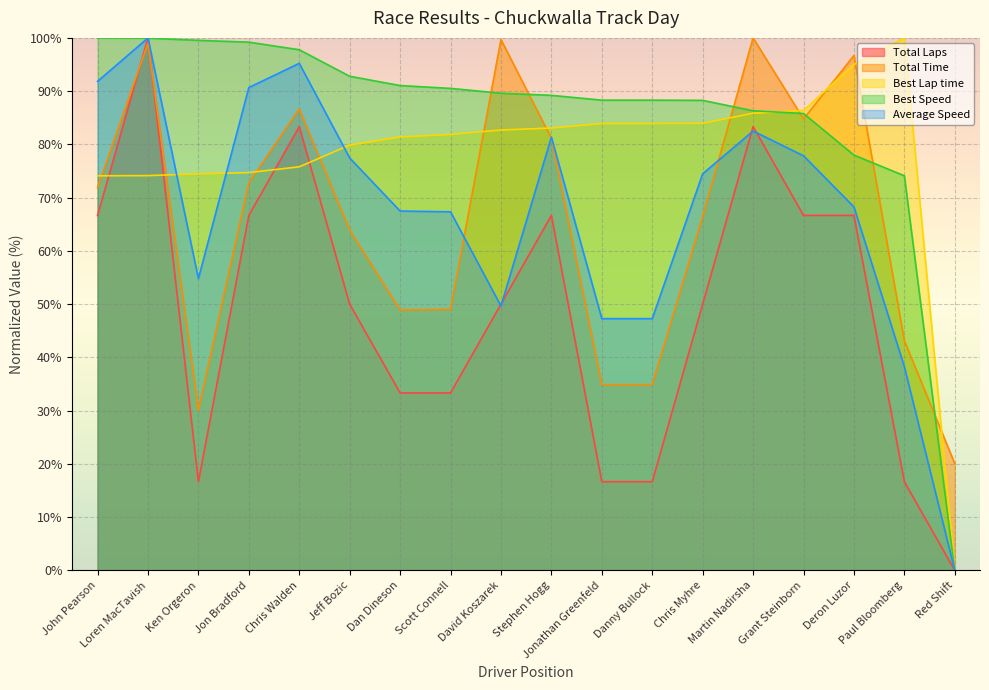

True or false: Best Lap time and Average Speed intersect in this chart.

True